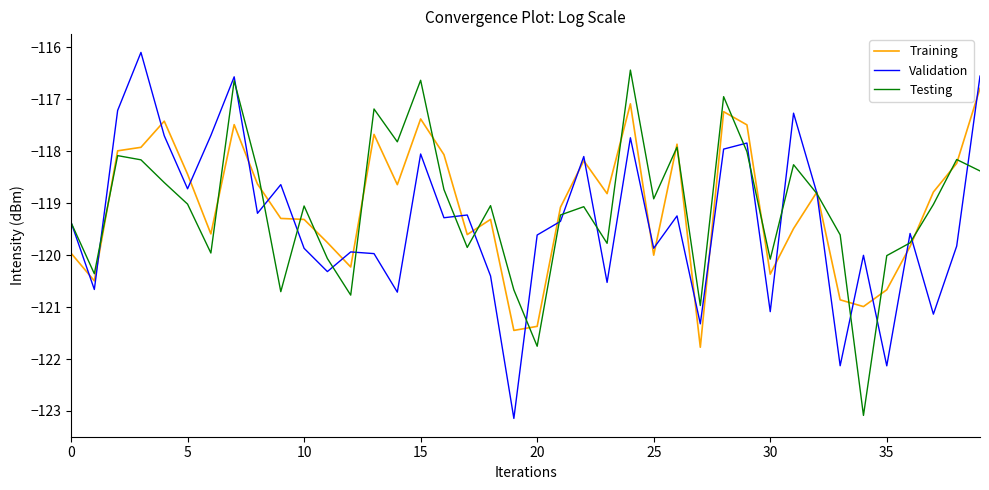

List the series in order of their peak value, highest first.

Validation, Testing, Training